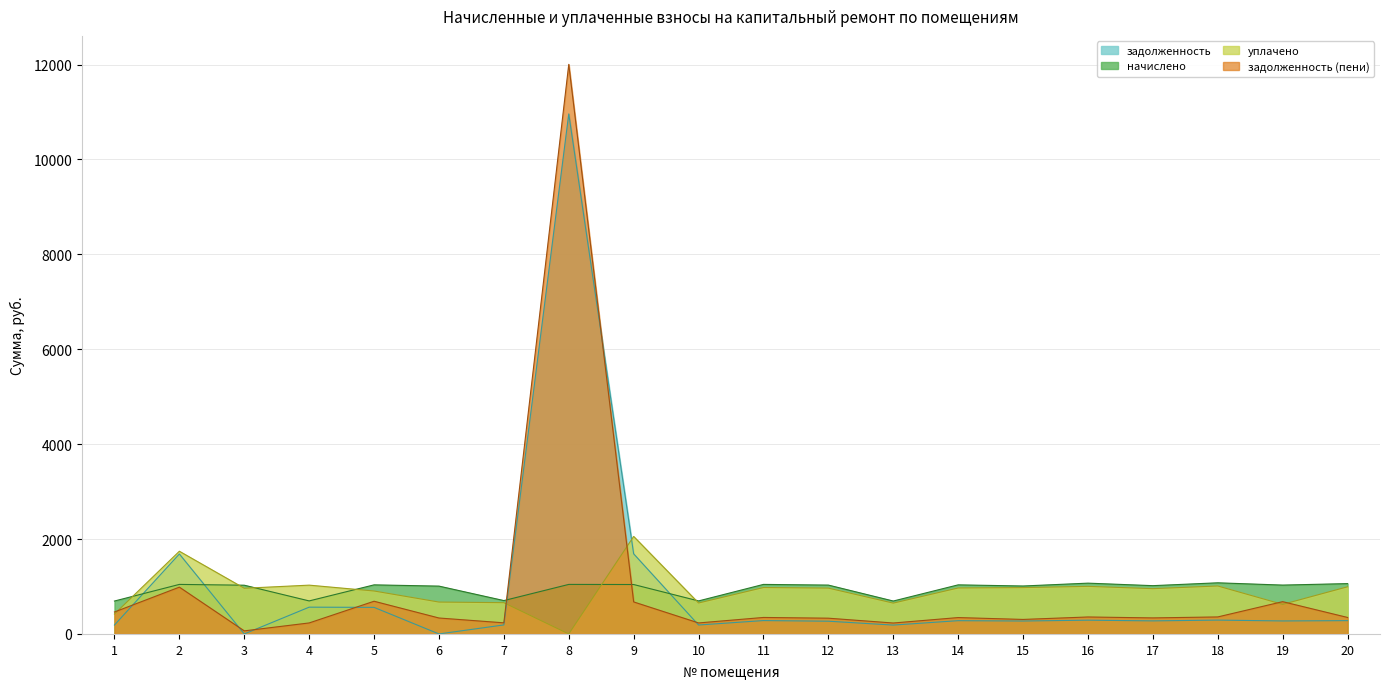

Where is the first local minimum for задолженность (пени)?

3